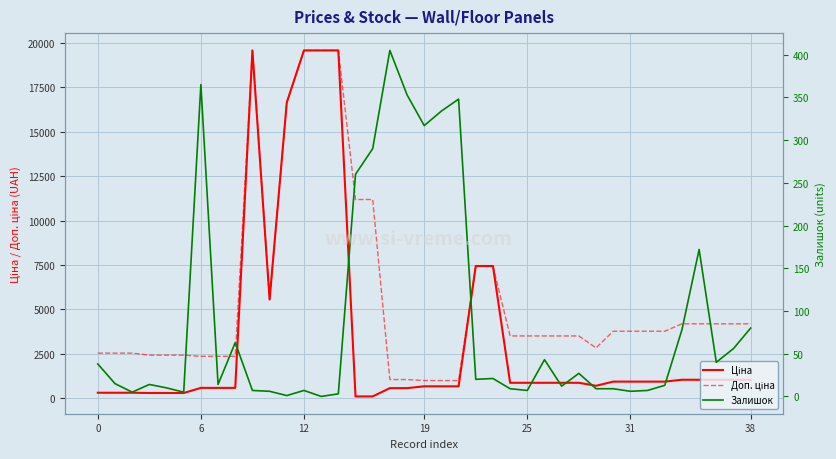

True or false: Ціна and Доп. ціна intersect in this chart.

False